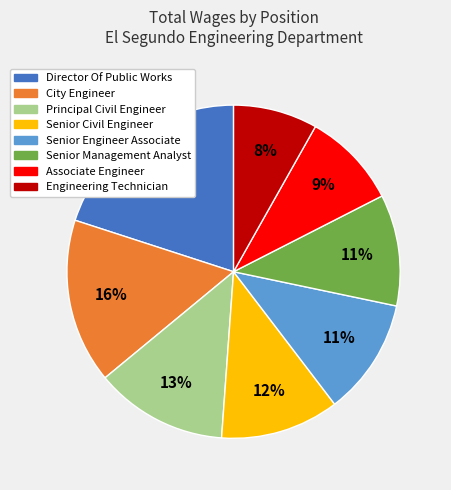

Count the number of slices in the pie.

8